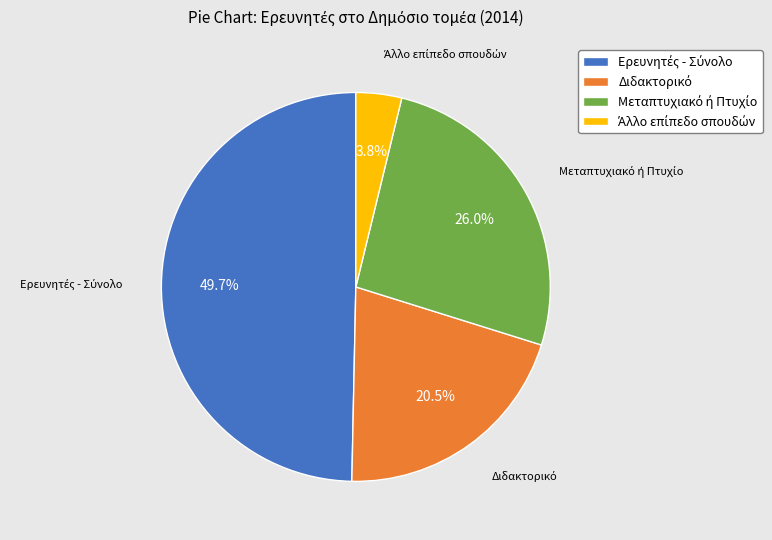

Count the number of slices in the pie.

4